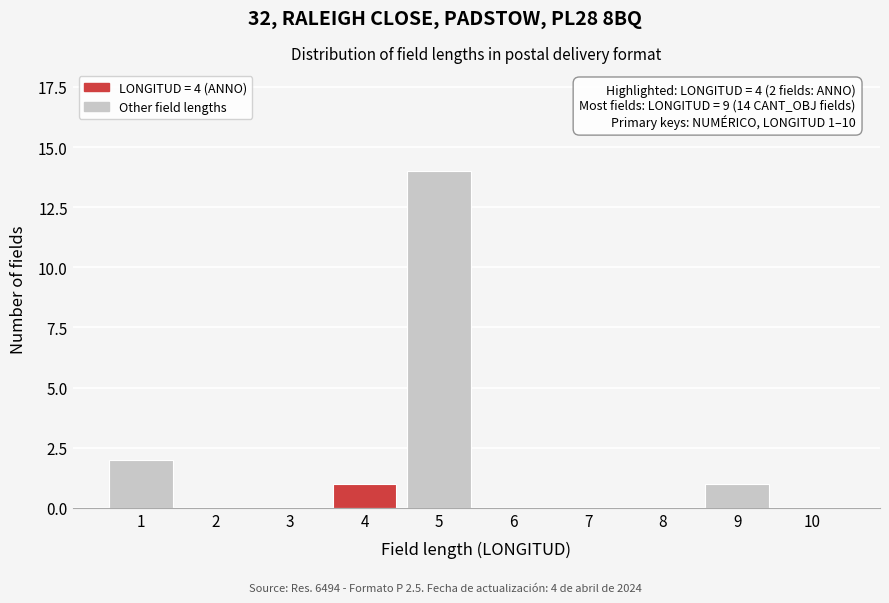

Reading left to right, what are all the values shown in this chart?

1=2	2=0	3=0	4=1	5=14	6=0	7=0	8=0	9=1	10=0